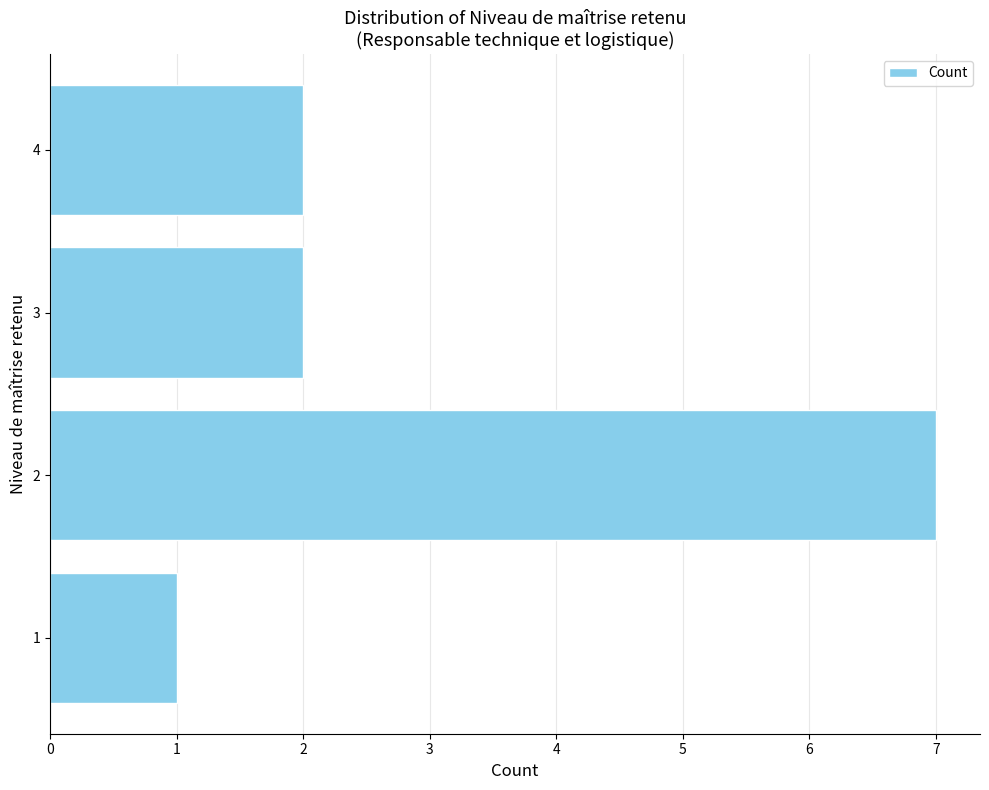

Approximately how many times larger is the value at 2 compared to 4?

3.5